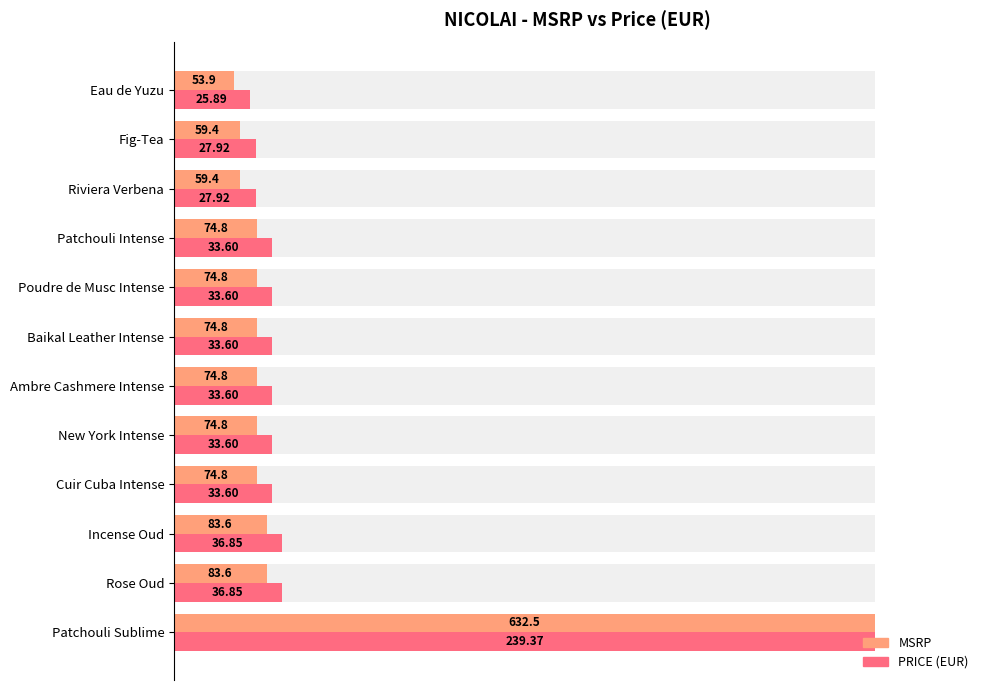

Is it true that PRICE (EUR) equals 21.8 at Patchouli Intense?

False